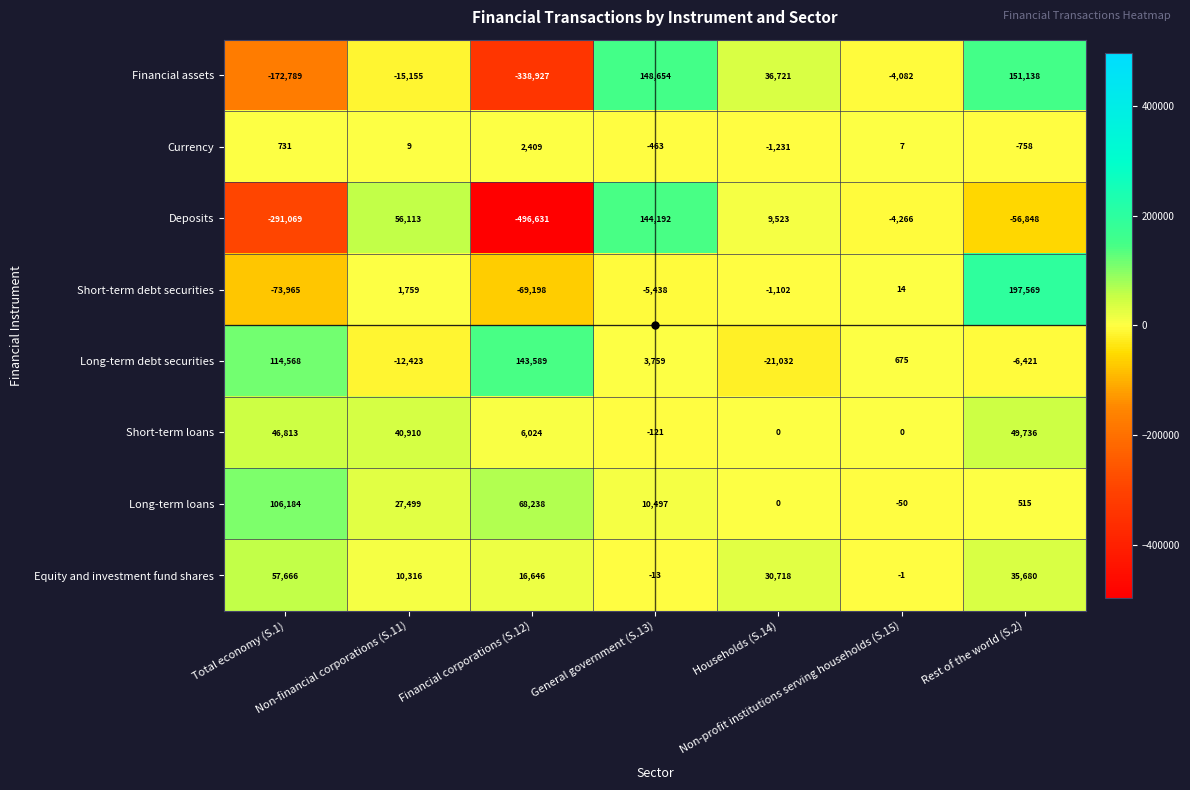

What is the highest value of the Currency series?

2409